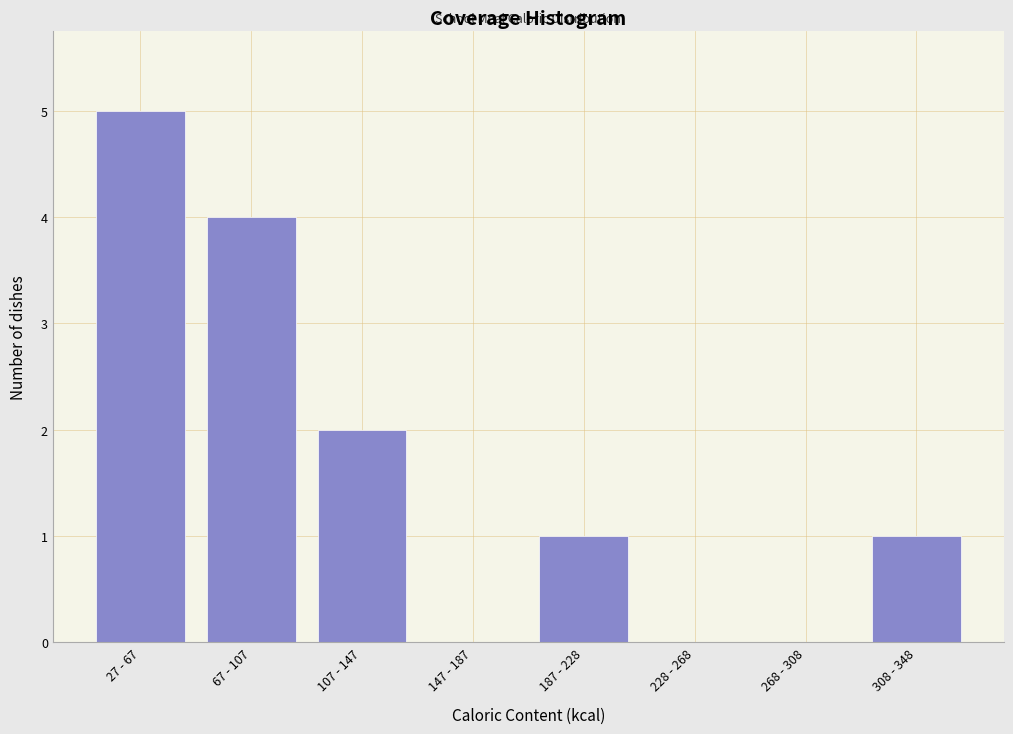

Reading left to right, list all the values displayed in this chart.

27 - 67=5	67 - 107=4	107 - 147=2	147 - 187=0	187 - 228=1	228 - 268=0	268 - 308=0	308 - 348=1